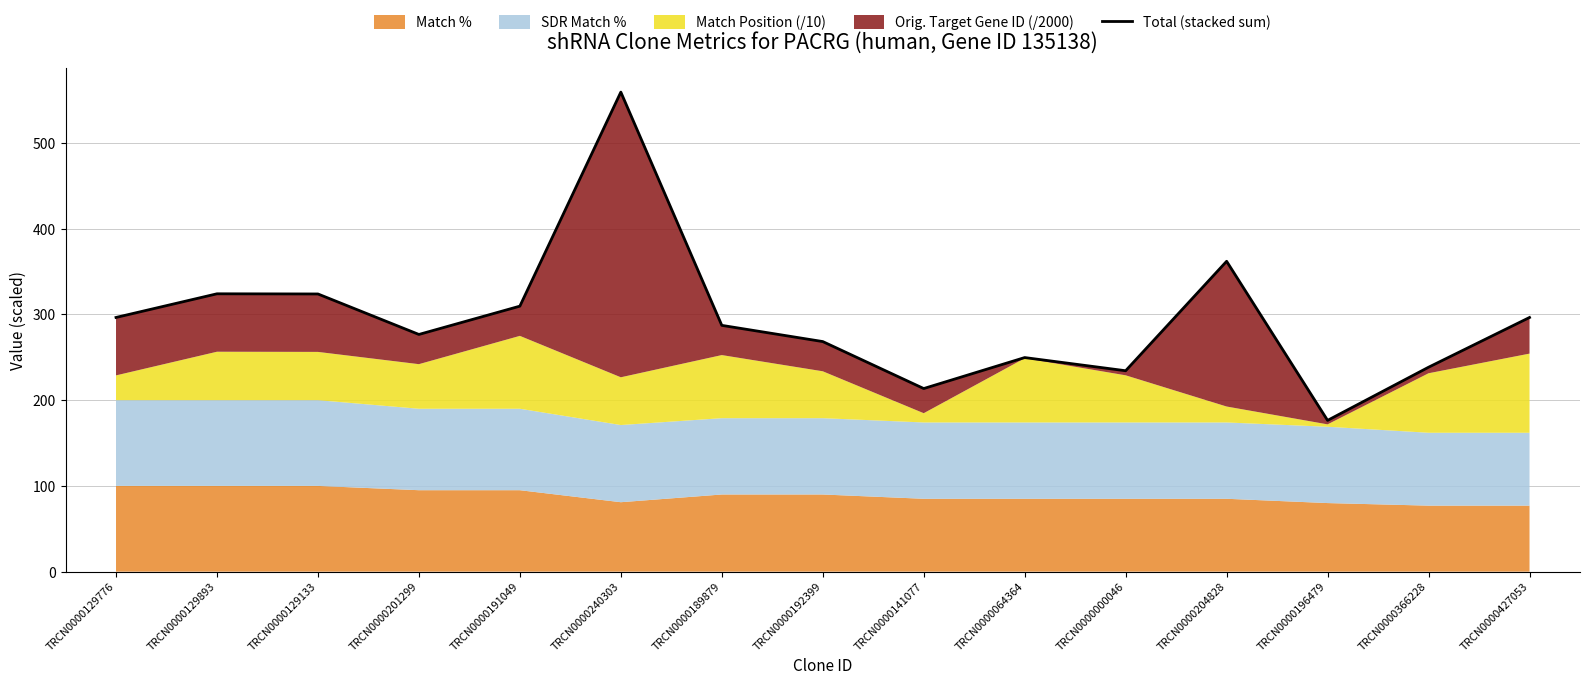

Rank the categories by value from lowest to highest.

TRCN0000196479, TRCN0000141077, TRCN0000000046, TRCN0000366228, TRCN0000064364, TRCN0000192399, TRCN0000201299, TRCN0000189879, TRCN0000427053, TRCN0000129776, TRCN0000191049, TRCN0000129133, TRCN0000129893, TRCN0000204828, TRCN0000240303